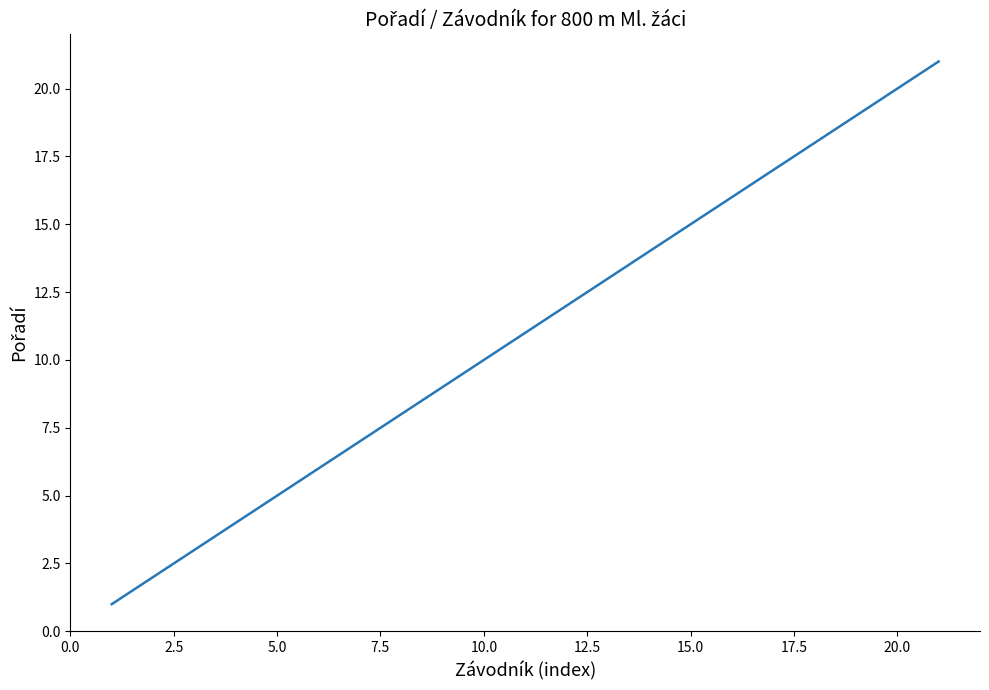

What is the difference between the maximum and minimum values?

20